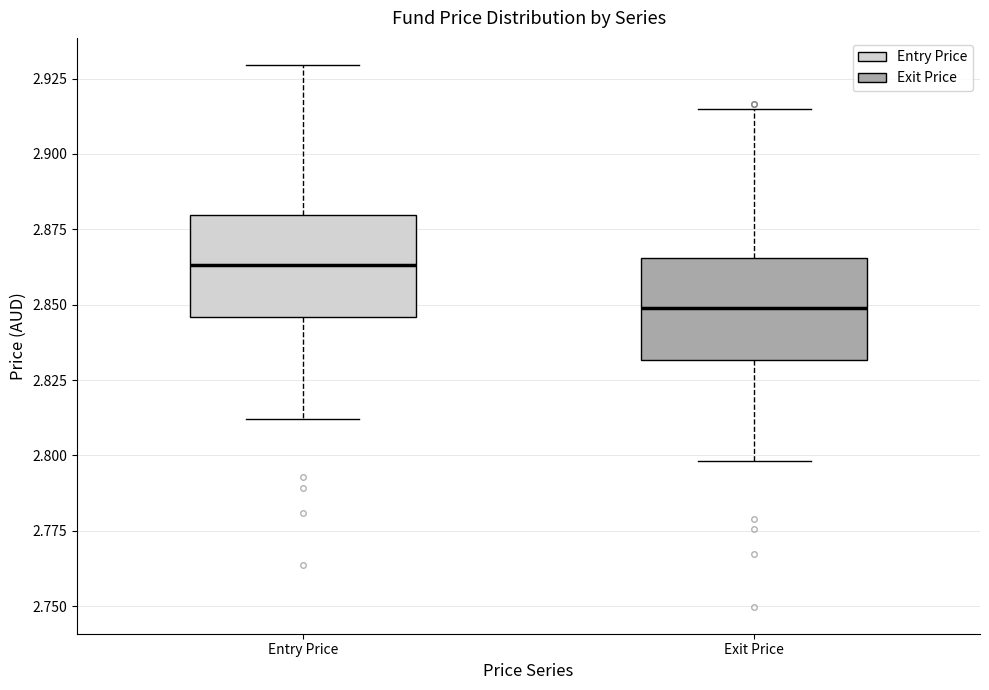

Which box has the highest median line?

Entry Price